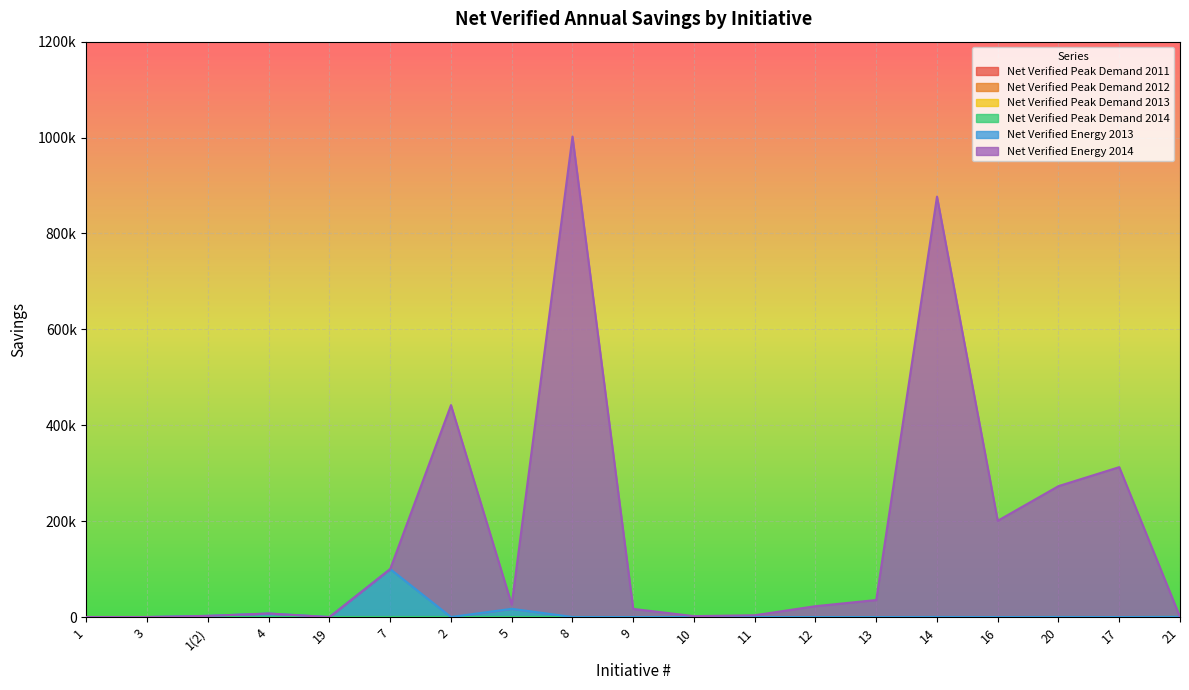

Is the value of Net Verified Peak Demand 2012 at 21 greater than the value of Net Verified Peak Demand 2014 at 8?

No